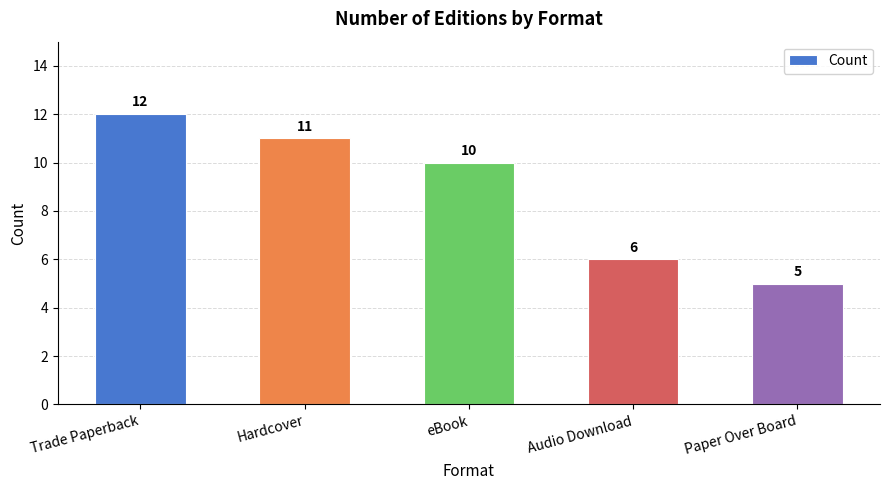

Where does the data first go above 10?

Trade Paperback